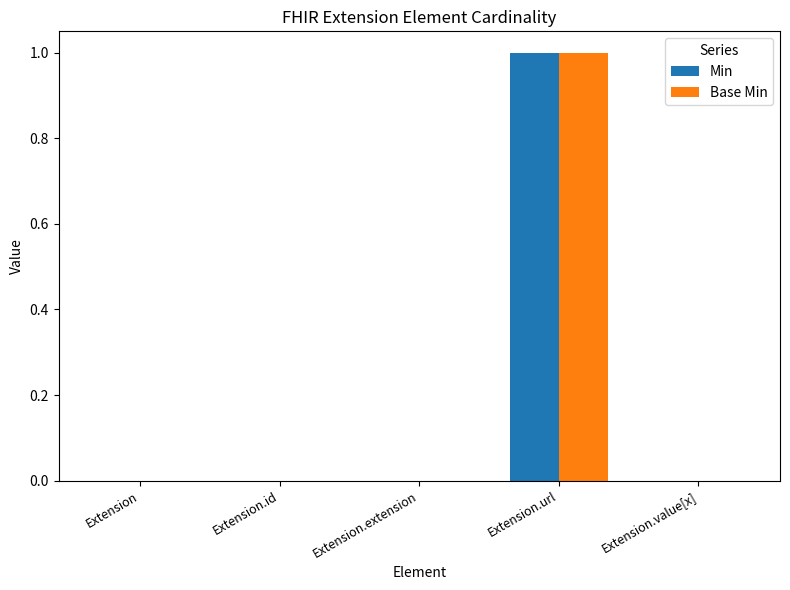

How many Min values are between 0 and 1?

5